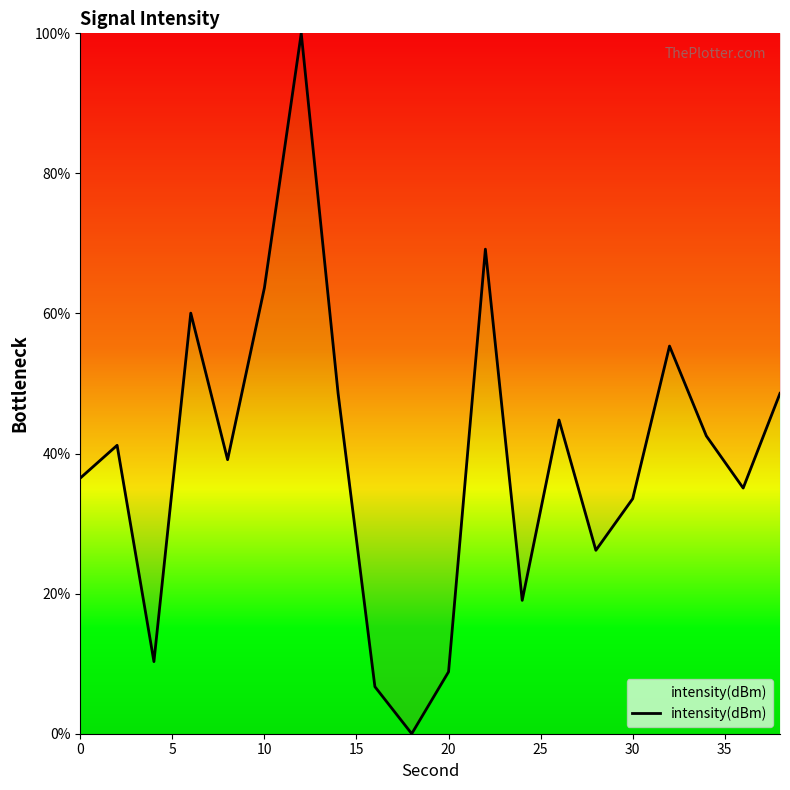

What is the average value?

39.5